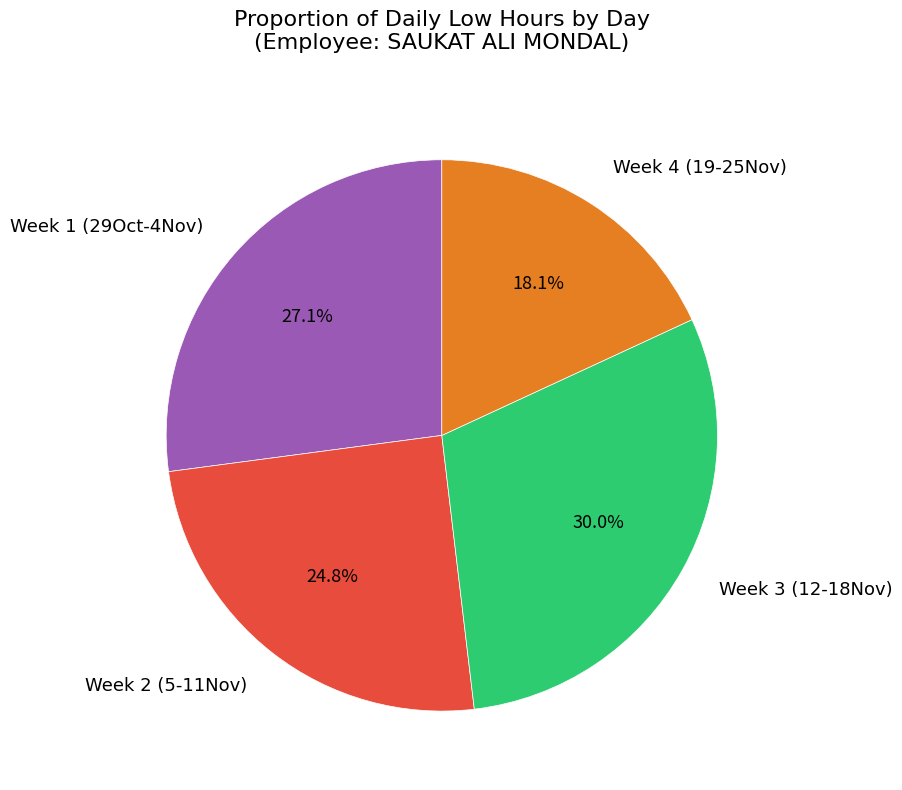

Is there a majority slice in this chart?

No